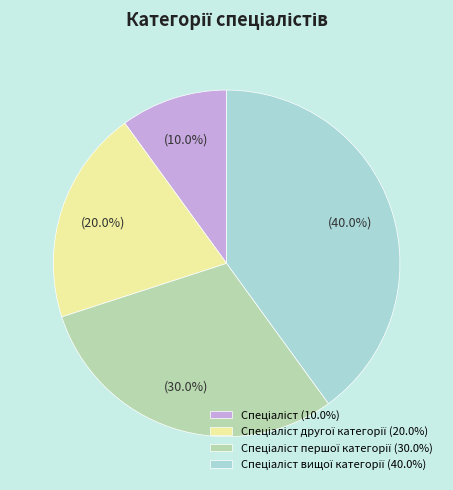

Is there any slice that represents more than half of the pie?

No